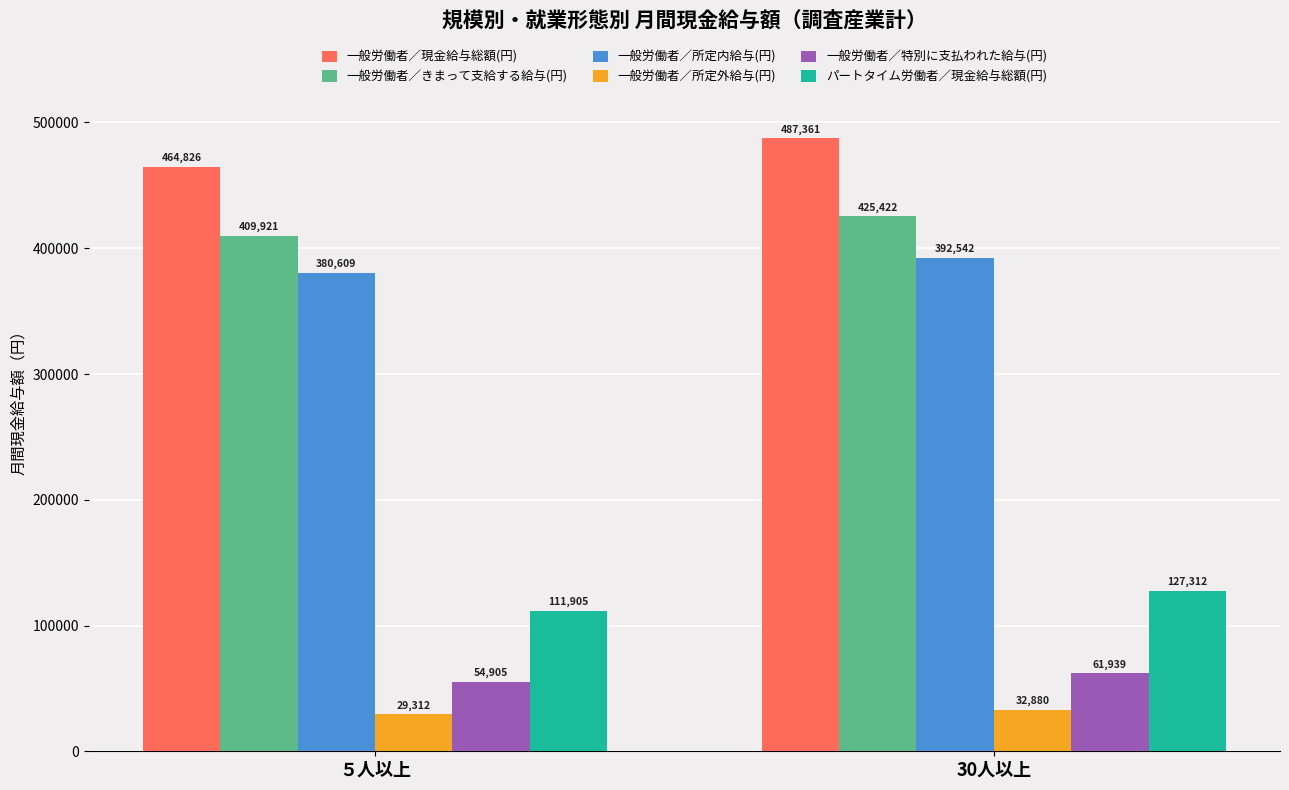

What is the sum of all 一般労働者／所定外給与(円) values?

62192